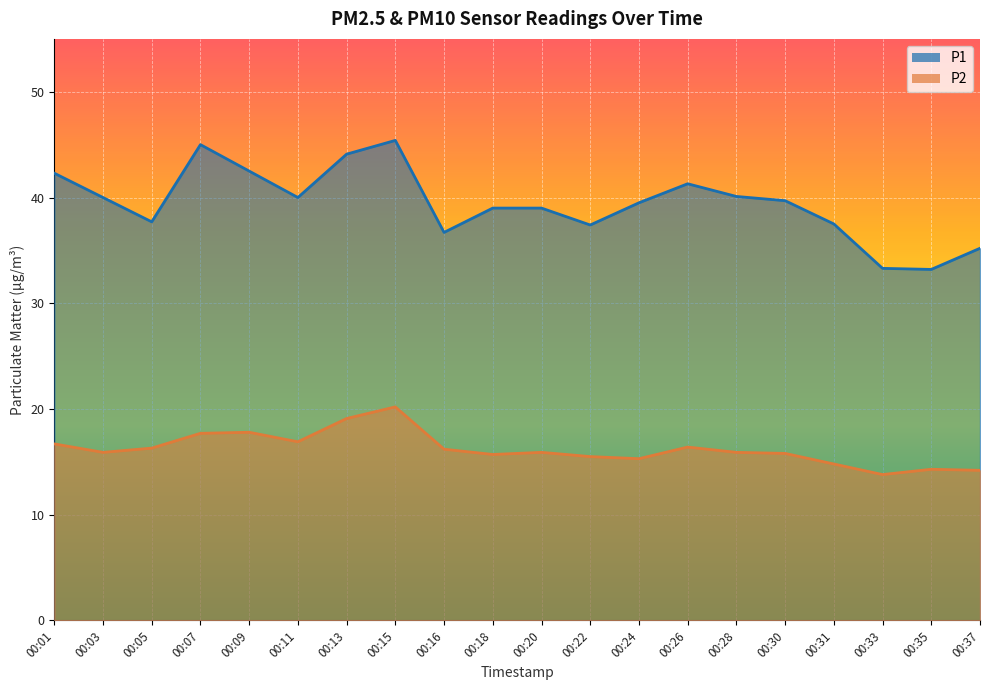

What is the sum of all P2 values?

324.4